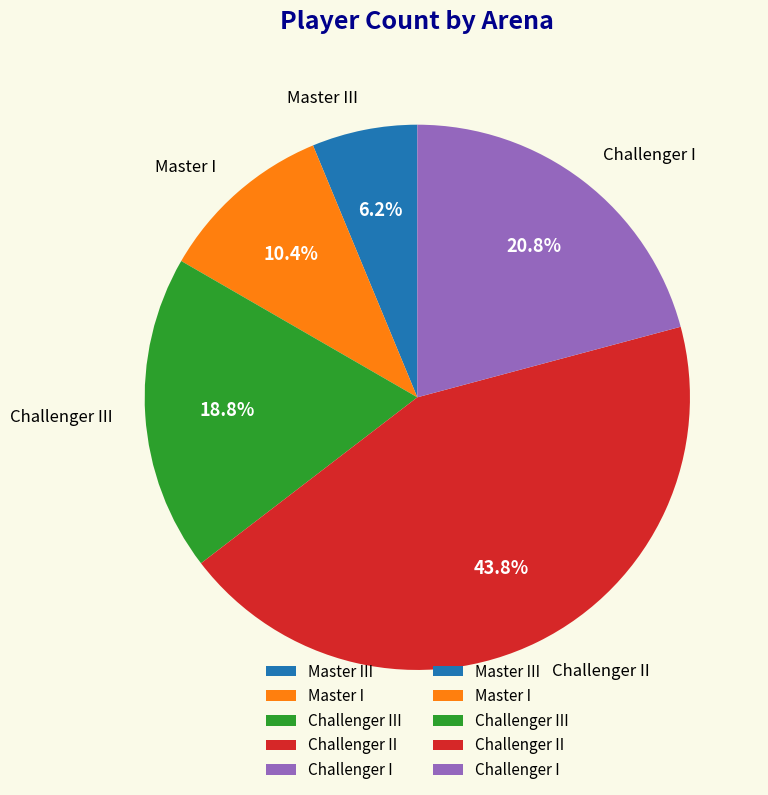

To the nearest percent, what is the difference between the Challenger III and Master I slice percentages?

8%